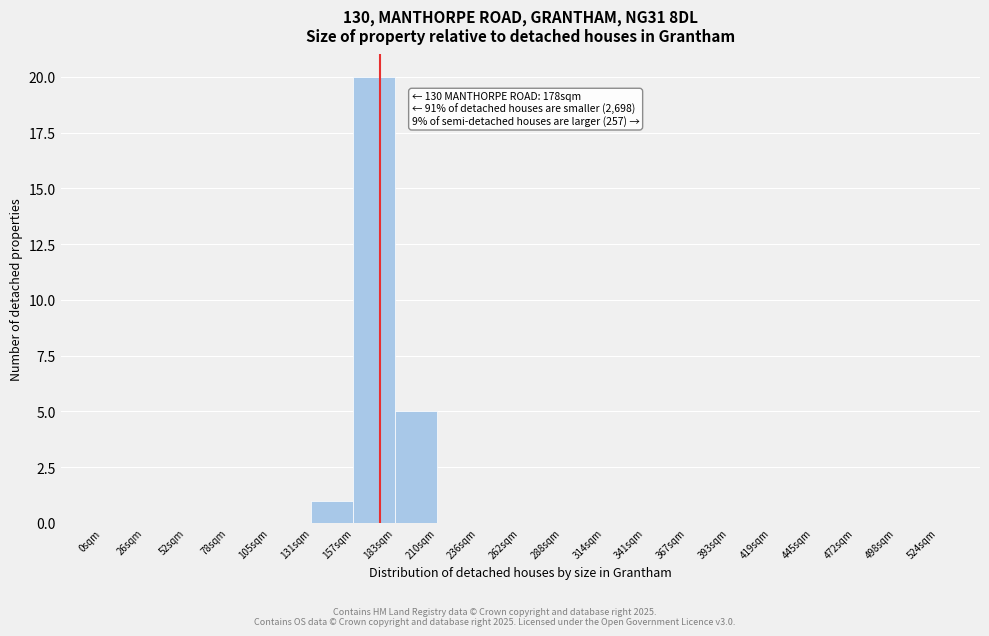

Which range on the x-axis has the tallest bar?

156 to 182